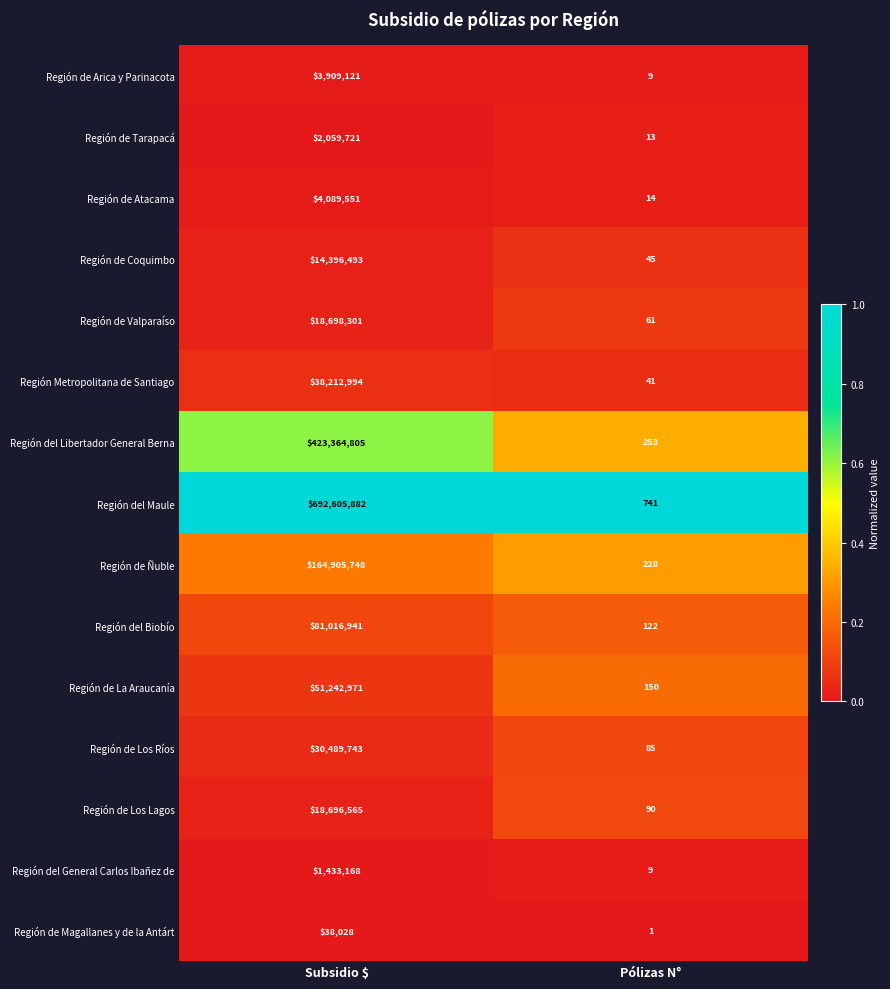

List the series in order of their peak value, lowest first.

Región de Magallanes y de la Antárt, Región del General Carlos Ibañez de, Región de Tarapacá, Región de Arica y Parinacota, Región de Atacama, Región de Coquimbo, Región de Los Lagos, Región de Valparaíso, Región de Los Ríos, Región Metropolitana de Santiago, Región de La Araucanía, Región del Biobío, Región de Ñuble, Región del Libertador General Berna, Región del Maule